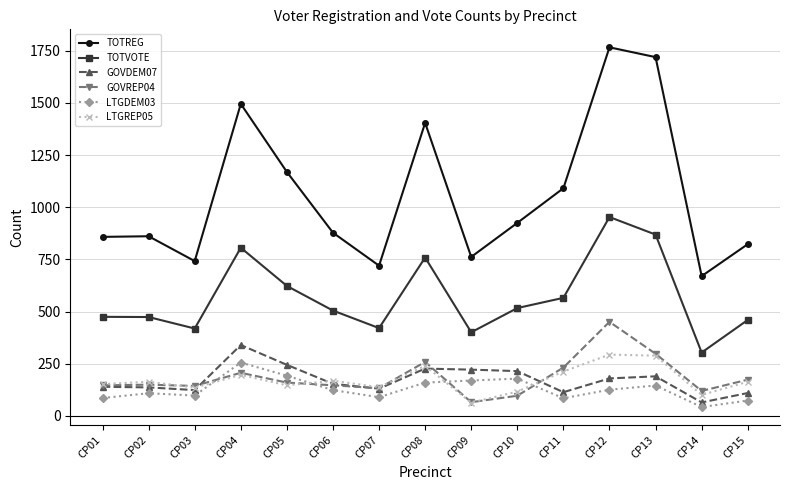

What is the difference between the second highest and minimum values in the LTGDEM03 series?

150